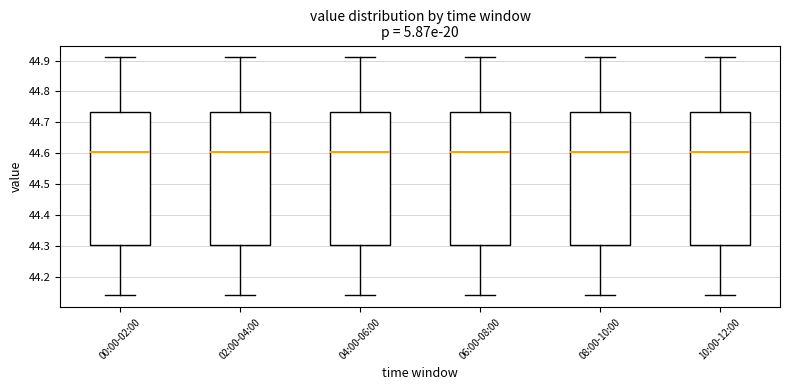

Reading left to right, transcribe this box plot: for each box, give where its median line is, the range the box spans, and where its two whiskers end, as read against the y-axis. The values are not printed on the chart, so give them approximately, as read against the axis.

00:00-02:00: median 44.61, box 44.30 to 44.73, whiskers 44.14 to 44.91
02:00-04:00: median 44.61, box 44.30 to 44.73, whiskers 44.14 to 44.91
04:00-06:00: median 44.61, box 44.30 to 44.73, whiskers 44.14 to 44.91
06:00-08:00: median 44.61, box 44.30 to 44.73, whiskers 44.14 to 44.91
08:00-10:00: median 44.61, box 44.30 to 44.73, whiskers 44.14 to 44.91
10:00-12:00: median 44.61, box 44.30 to 44.73, whiskers 44.14 to 44.91